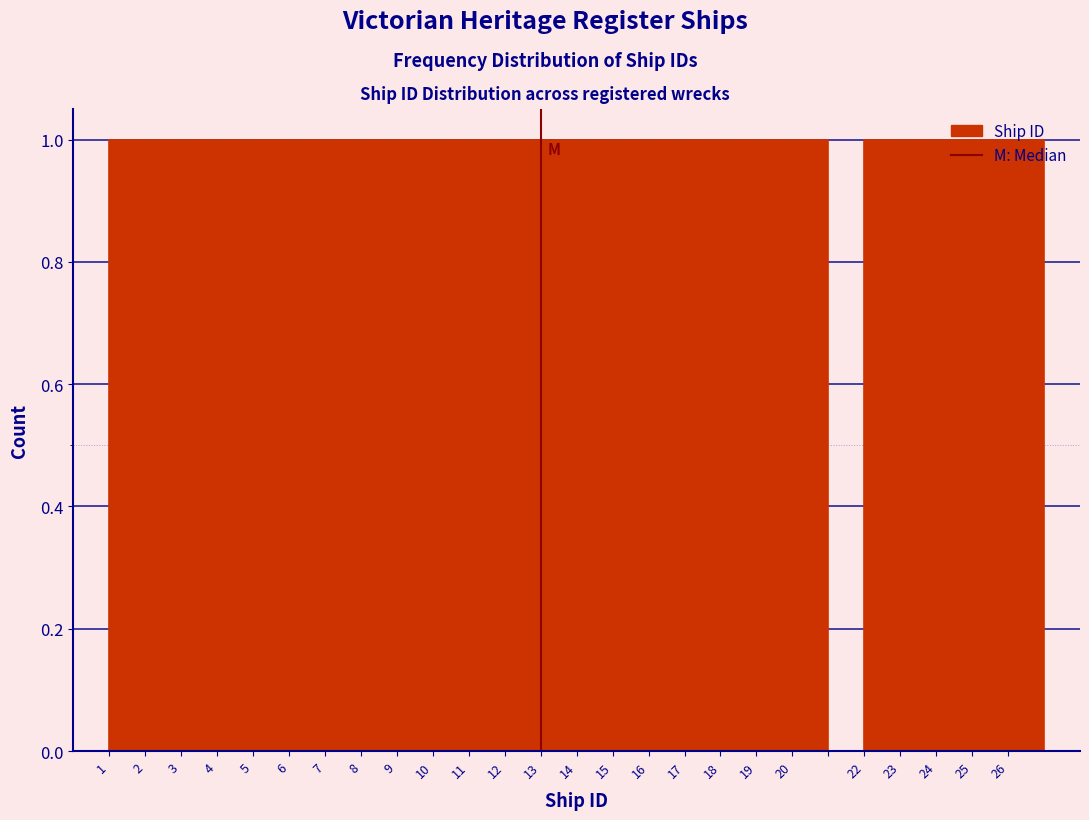

Reading left to right, transcribe this chart: for each bar, give the range it covers on the x-axis and its height. The values are not printed on the chart, so give them approximately, as read against the axis.

1 to 2: 1
2 to 3: 1
3 to 4: 1
4 to 5: 1
5 to 6: 1
6 to 7: 1
7 to 8: 1
8 to 9: 1
9 to 10: 1
10 to 11: 1
11 to 12: 1
12 to 13: 1
13 to 14: 1
14 to 15: 1
15 to 16: 1
16 to 17: 1
17 to 18: 1
18 to 19: 1
19 to 20: 1
20 to 21: 1
21 to 22: 0
22 to 23: 1
23 to 24: 1
24 to 25: 1
25 to 26: 1
26 to 27: 1